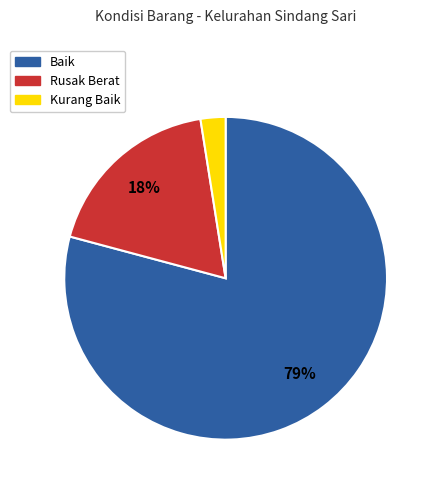

Count the number of slices in the pie.

3